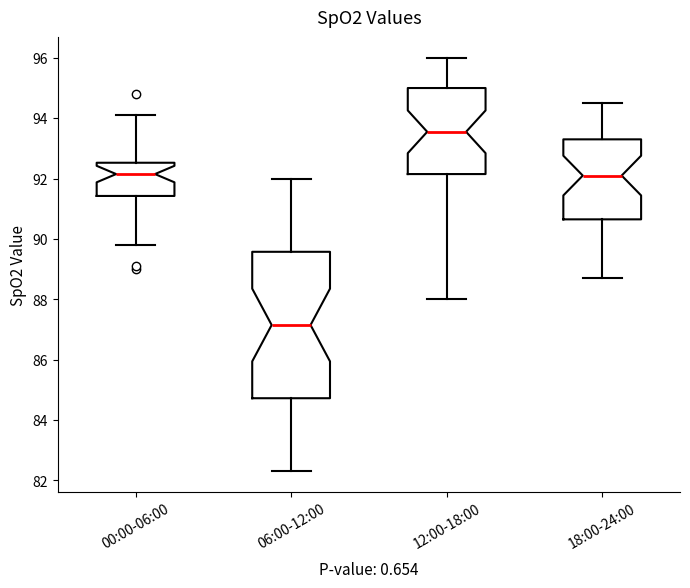

Where is the upper edge of the box for 00:00-06:00 on the y-axis? The values are not printed on the chart, so give them approximately, as read against the axis.

92.6